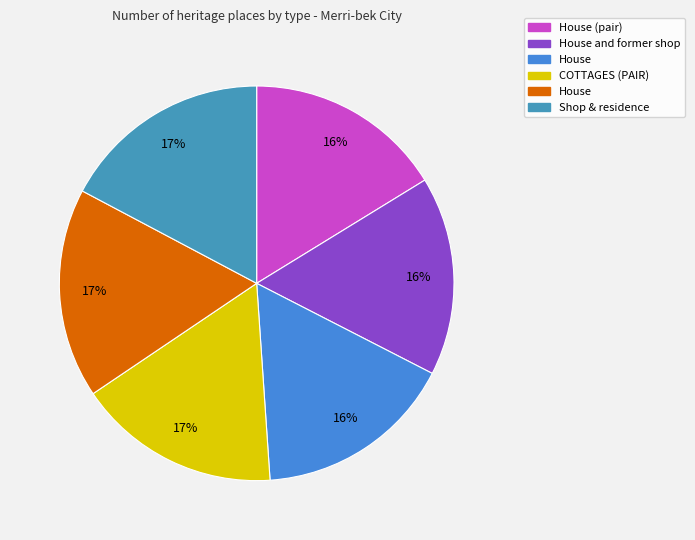

How many segments does this pie chart have?

6